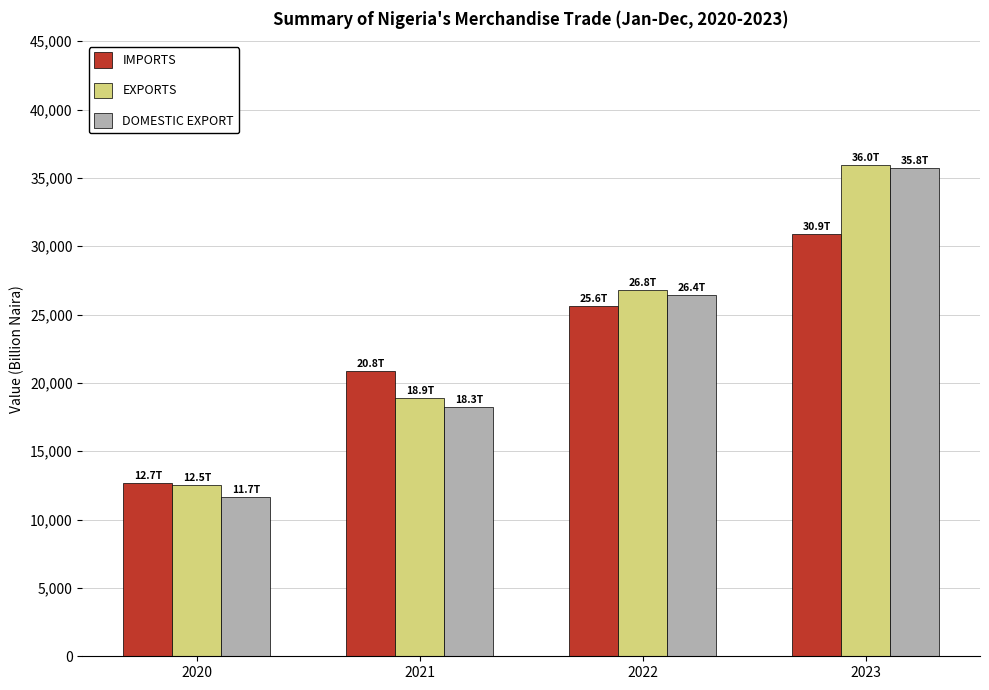

Is the value of IMPORTS at 2021 greater than the value of EXPORTS at 2020?

Yes